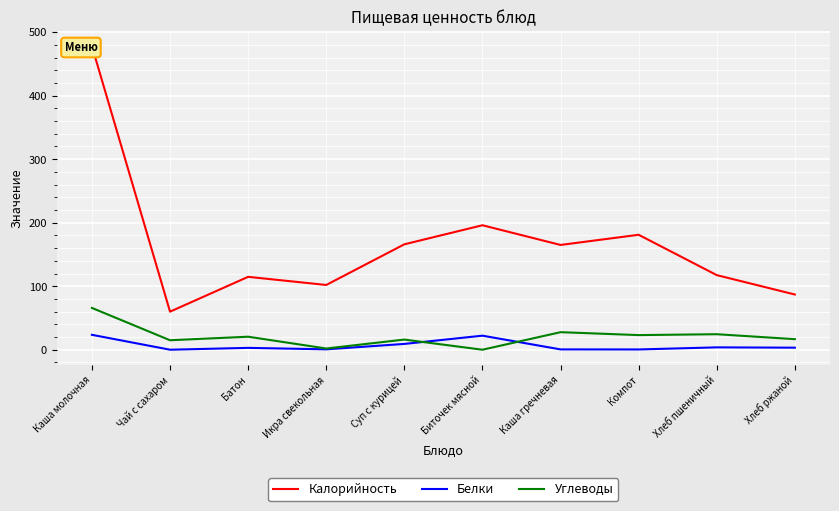

At how many categories does at least one series exceed 22?

10